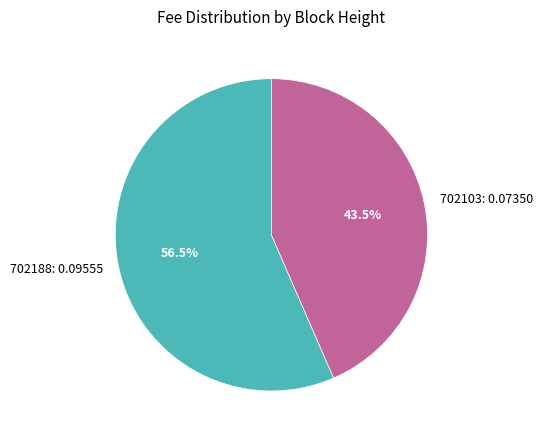

Is the sum of 702188 and 702103 greater than half?

Yes